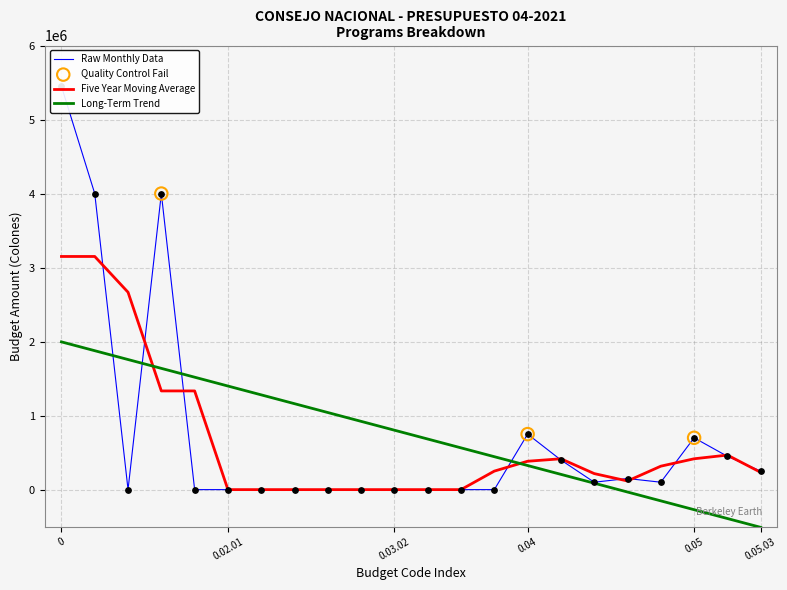

What is the maximum value for Long-Term Trend?

1996245.1